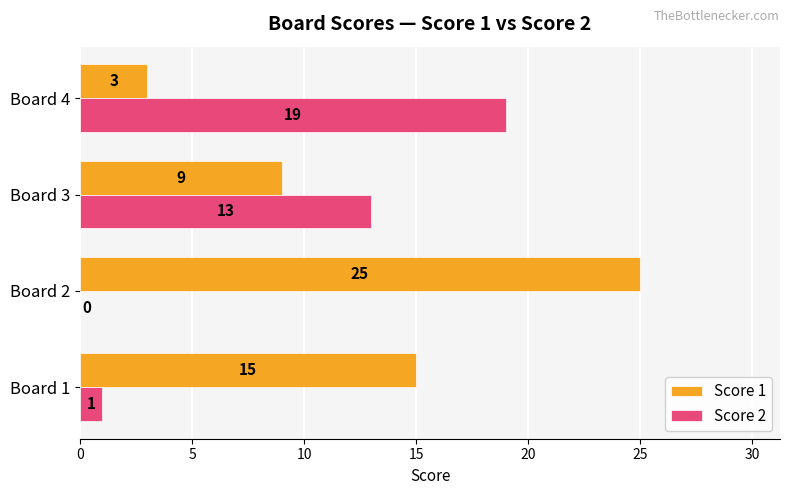

What is the greatest value displayed?

25